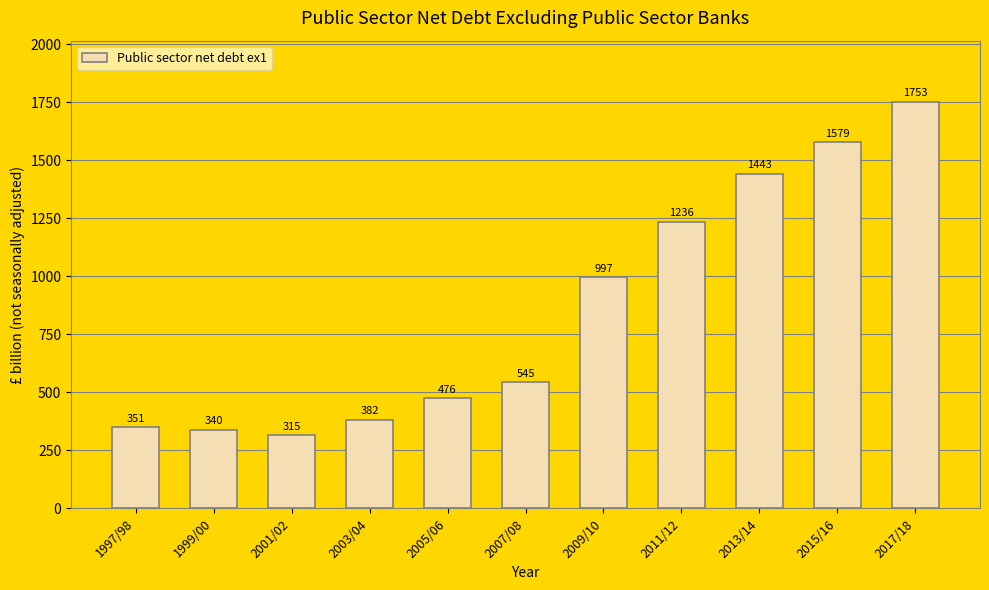

How many bars are there in total?

11